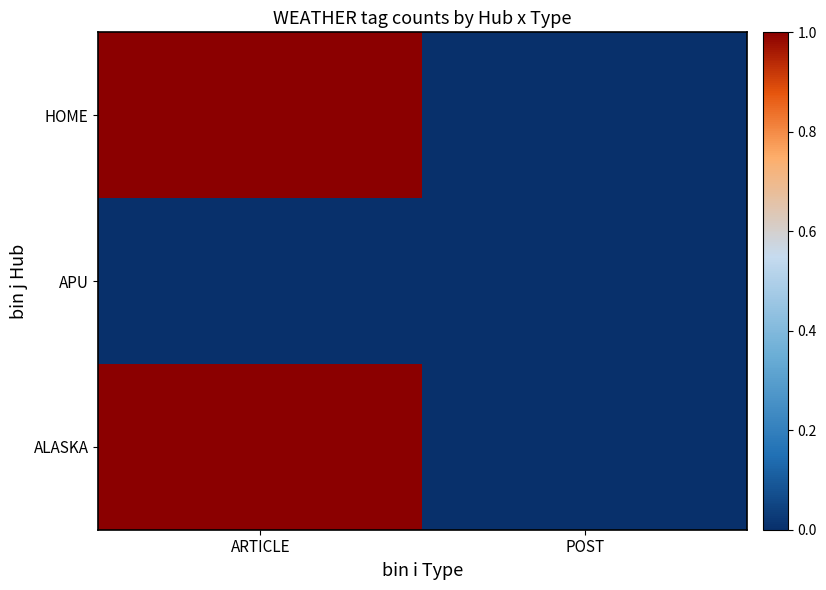

Which series has the widest spread of values?

ALASKA